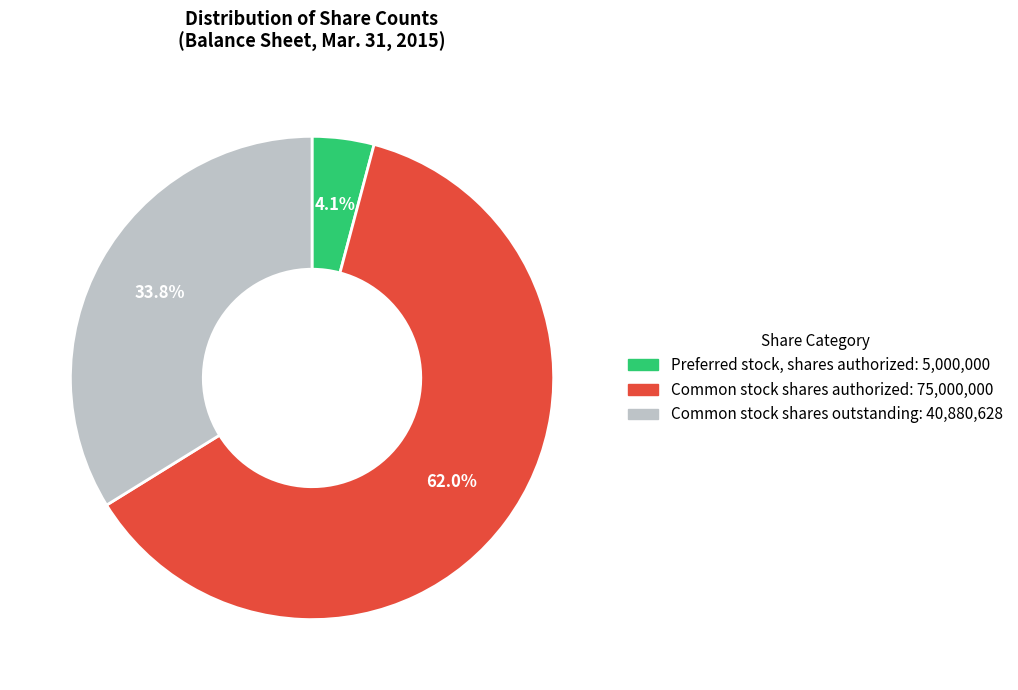

What percentage is the Common stock shares authorized slice, to the nearest percent?

62%